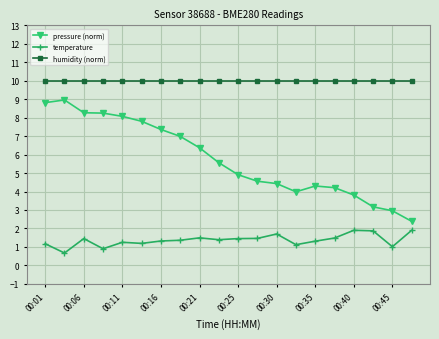

What is the sum of all pressure (norm) values?

115.1